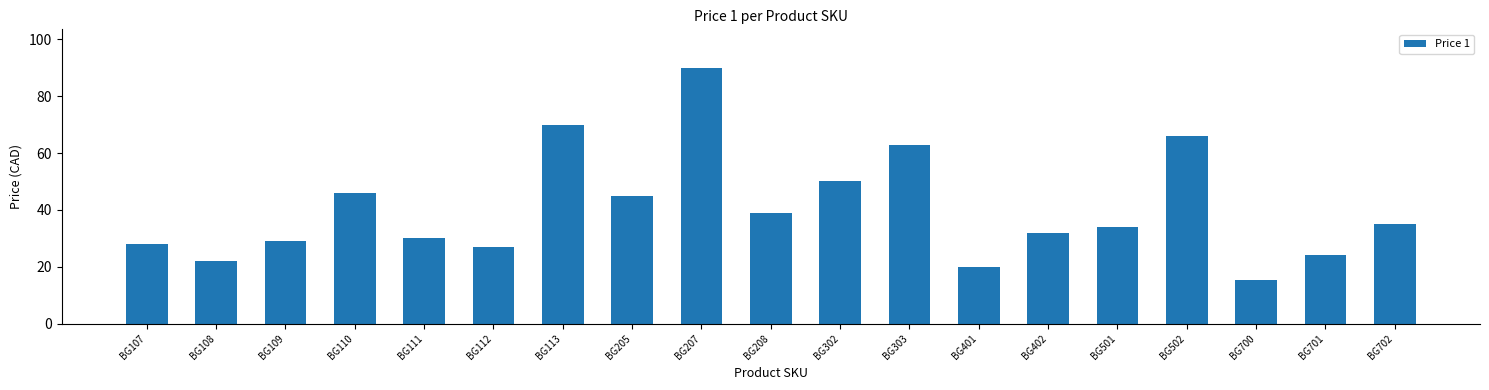

Which has a higher value, BG701 or BG700?

BG701